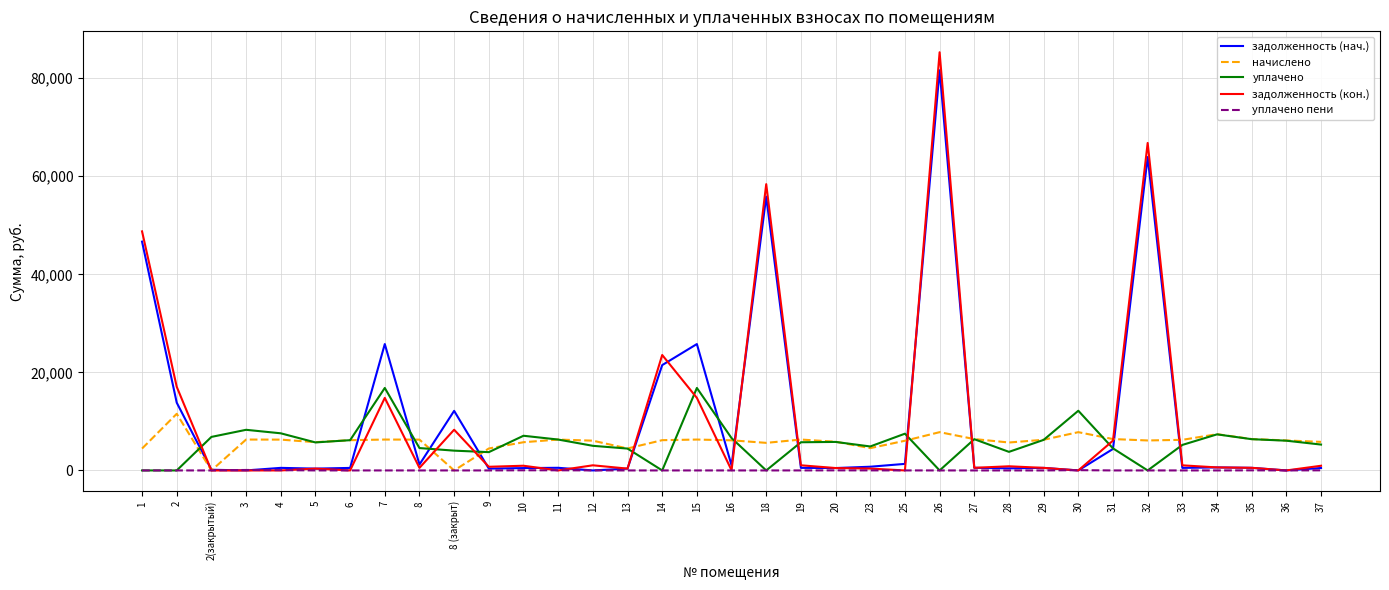

What is the sum of all уплачено пени values?

362.5